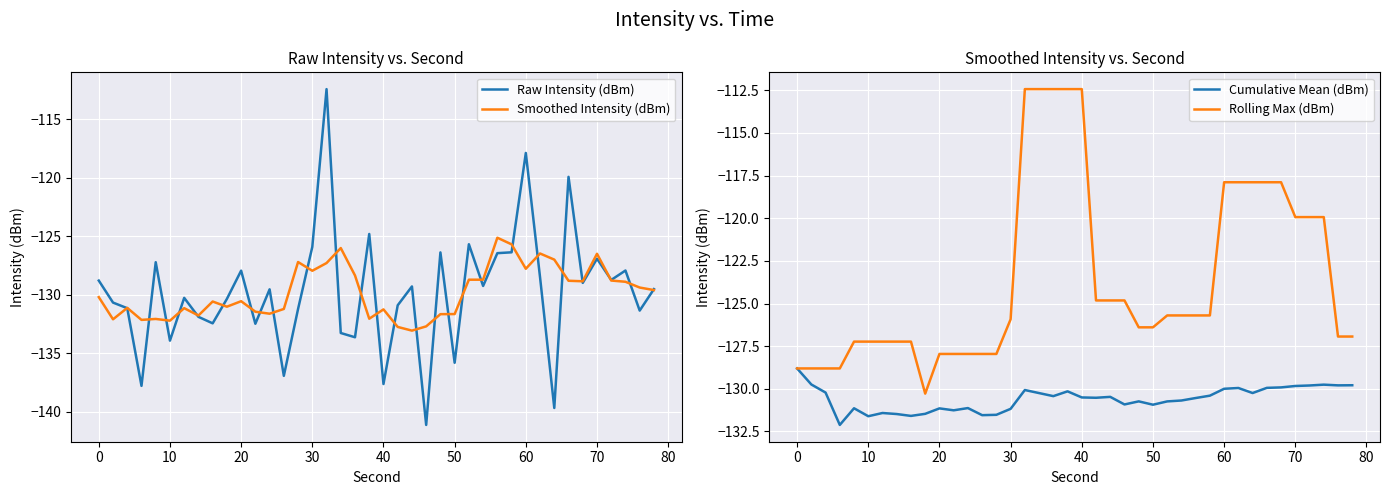

Is it true that Cumulative Mean (dBm) equals -205.5 at 20?

False